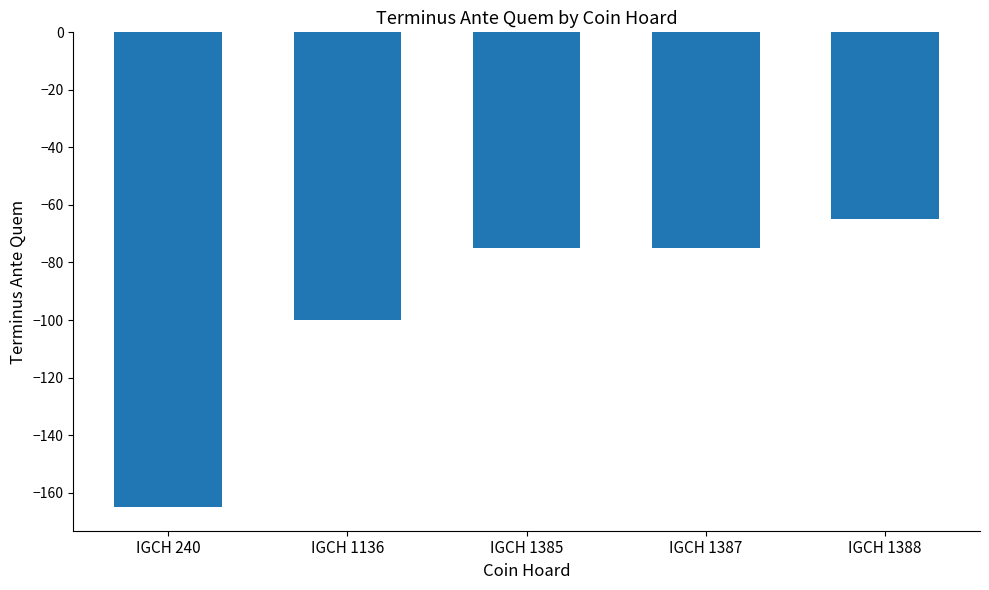

What is the sum of all values?

-480